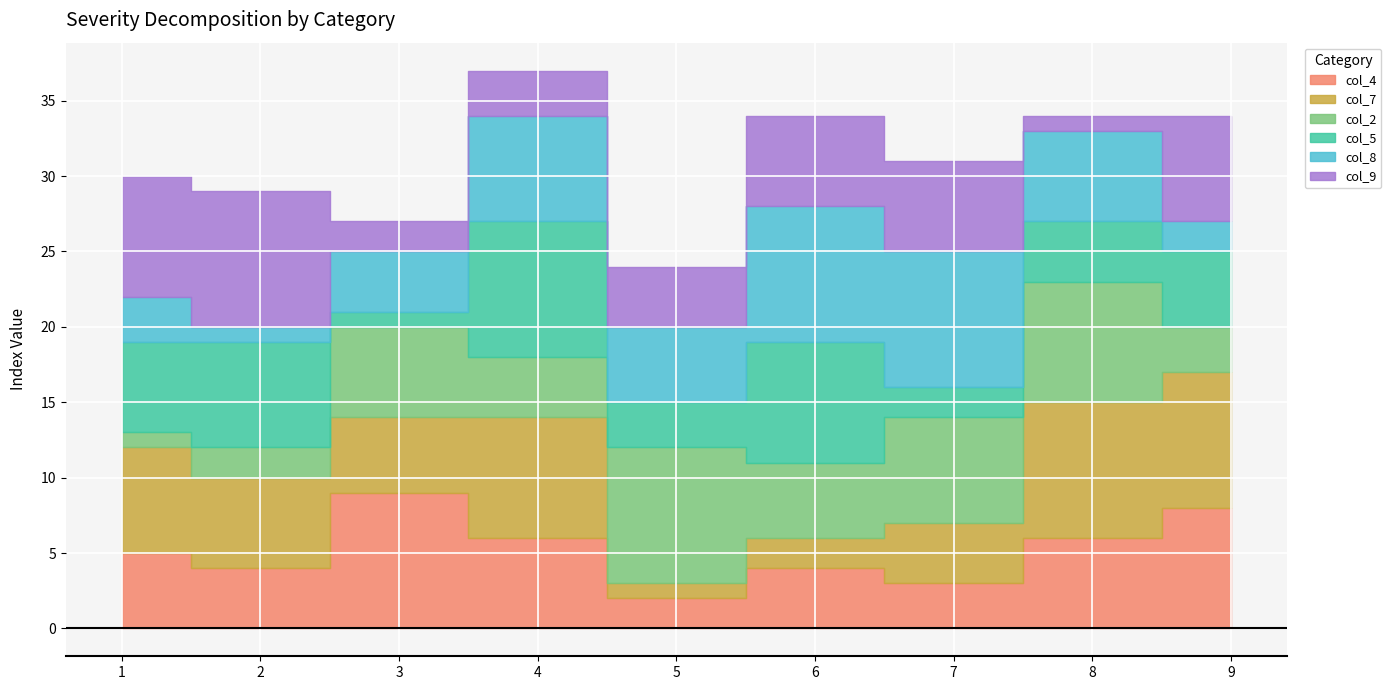

Which series changed the most between 4 and 9?

col_8